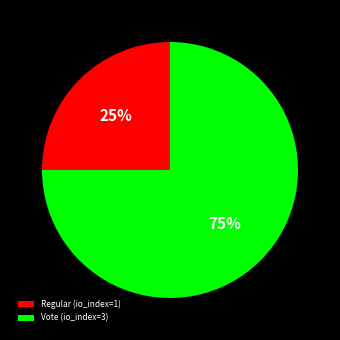

Which category has the biggest portion of the pie?

Vote (io_index=3)